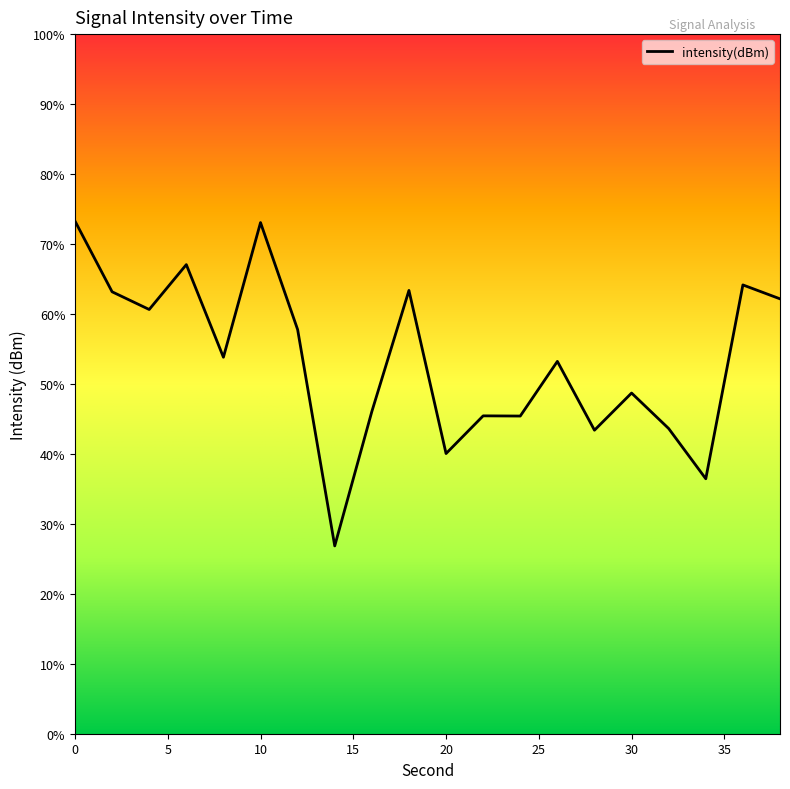

Does the chart display data point markers on the line(s)?

No